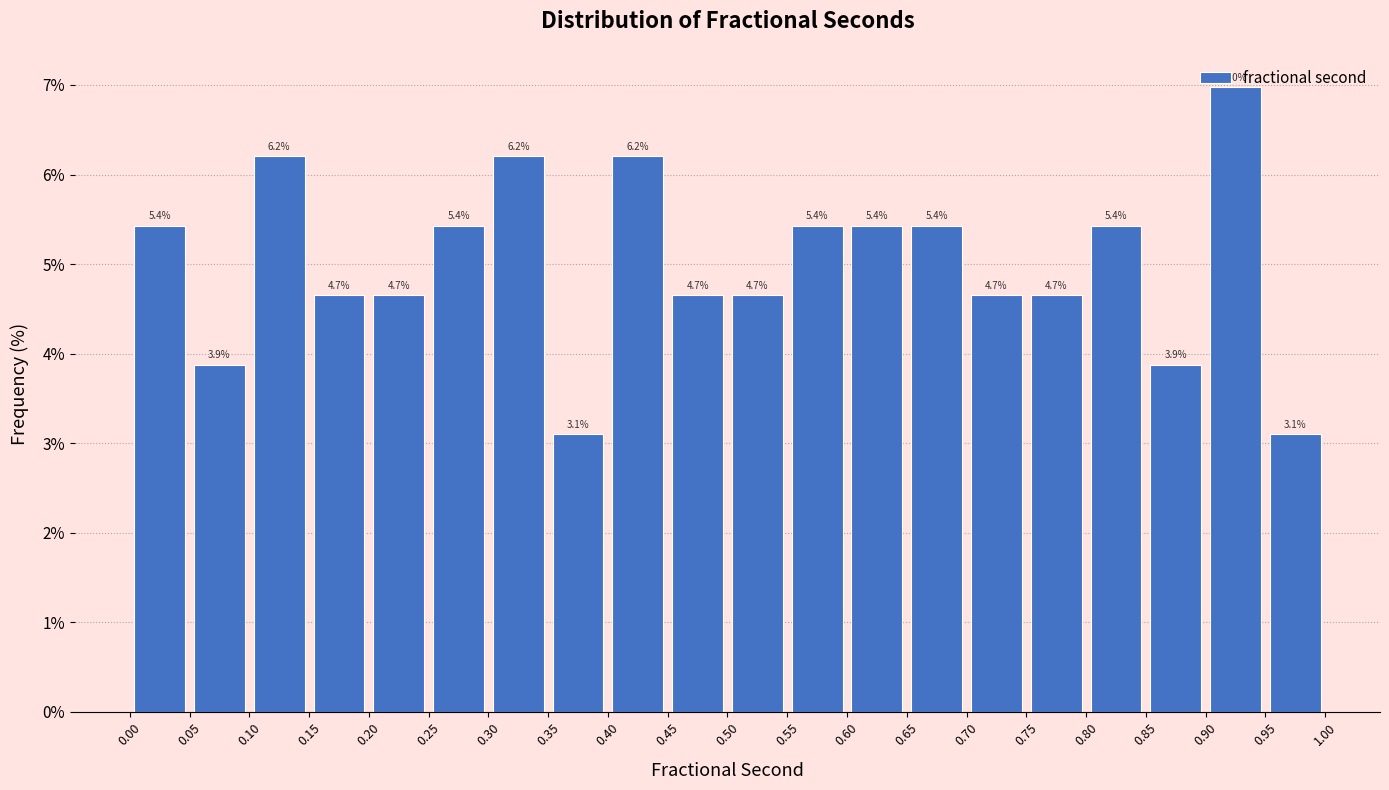

Over which range of the x-axis is the bar tallest?

0.90 to 0.95